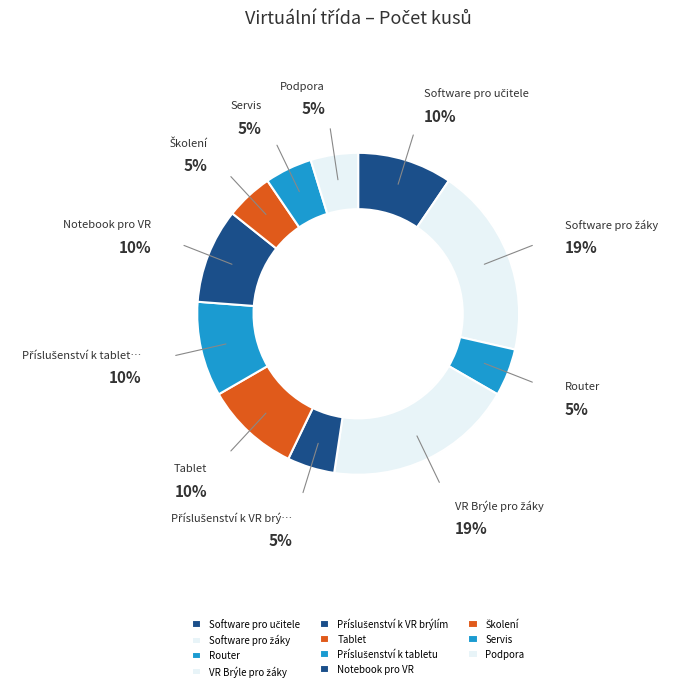

Approximately how many times larger is the value at Školení compared to Software pro žáky?

0.2